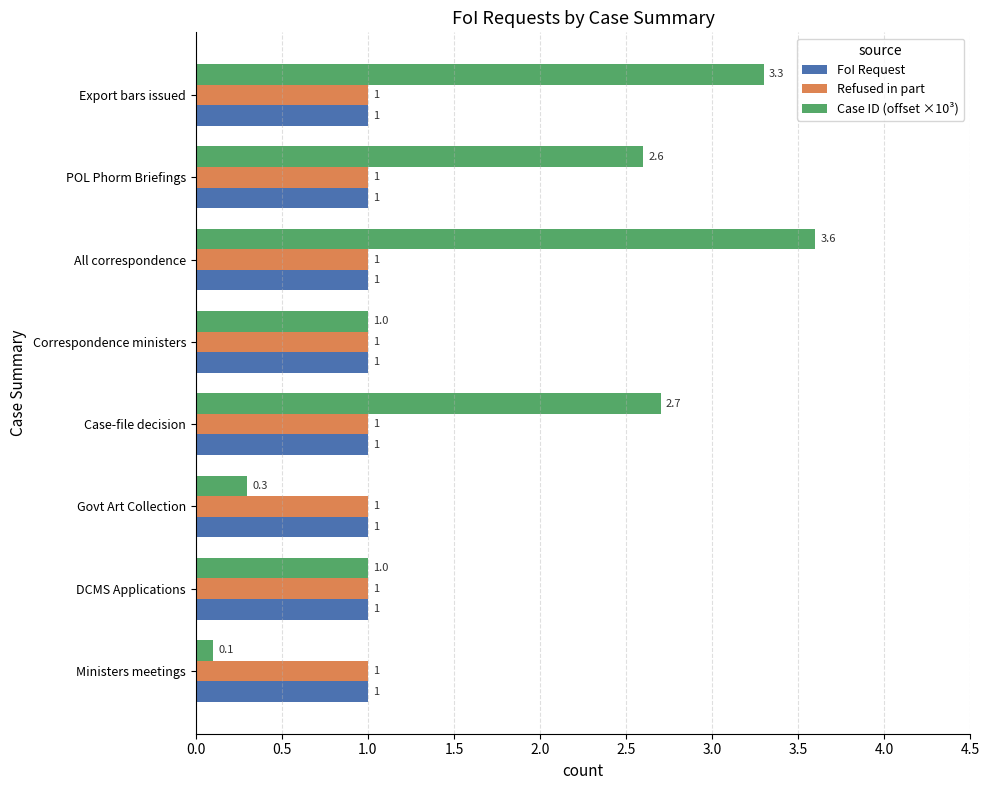

What is the average value of the FoI Request series?

1.0